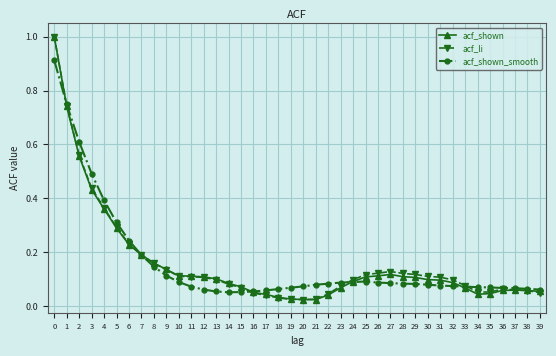

What is the value of the acf_shown_smooth point at the 4th from the left?

0.5